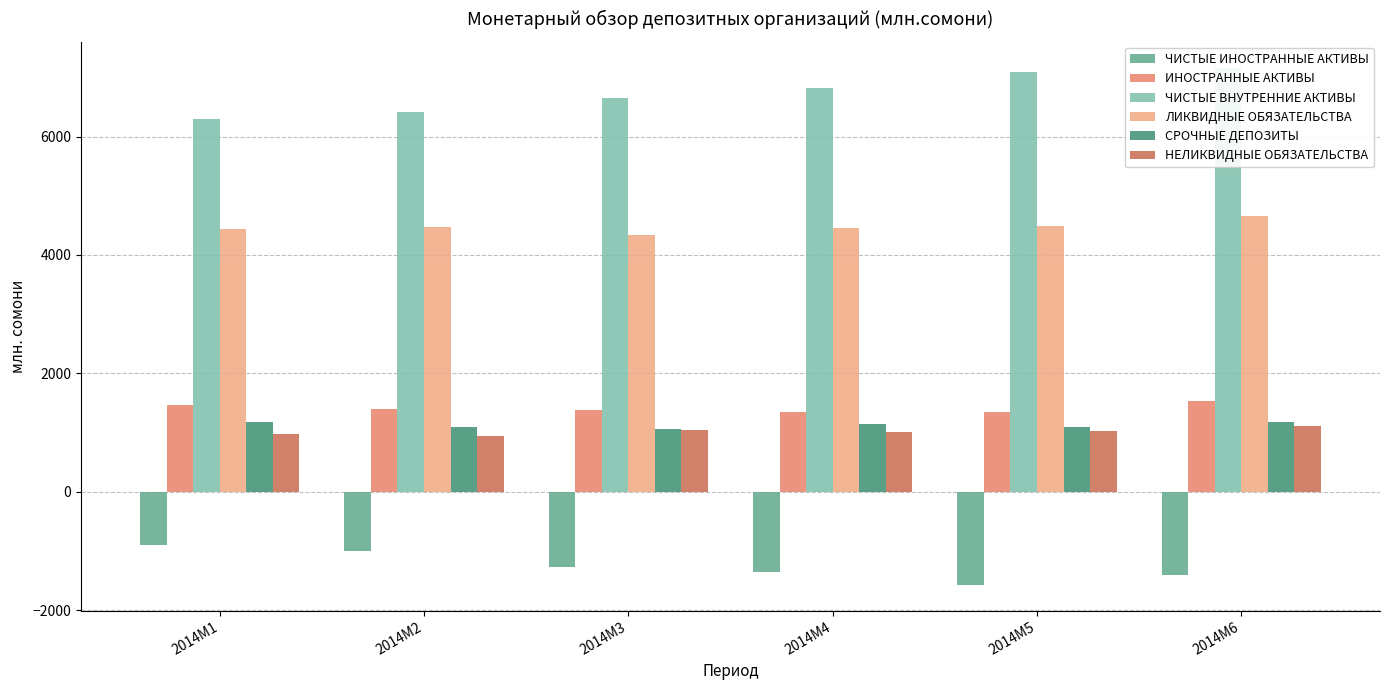

What is the minimum value shown in the chart?

-1570.1